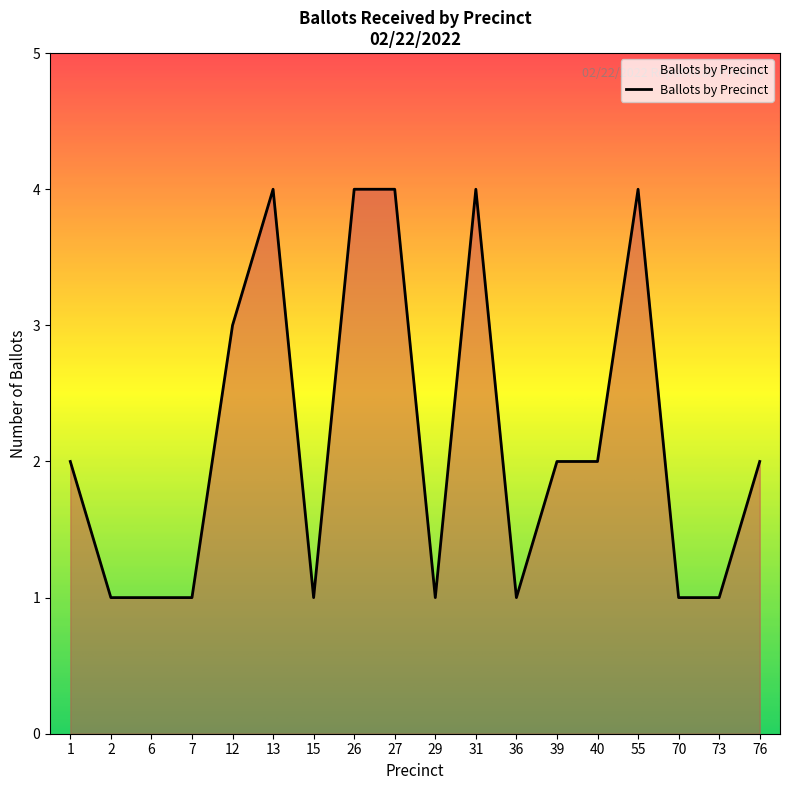

What is the change in value from 7 to 31?

+3